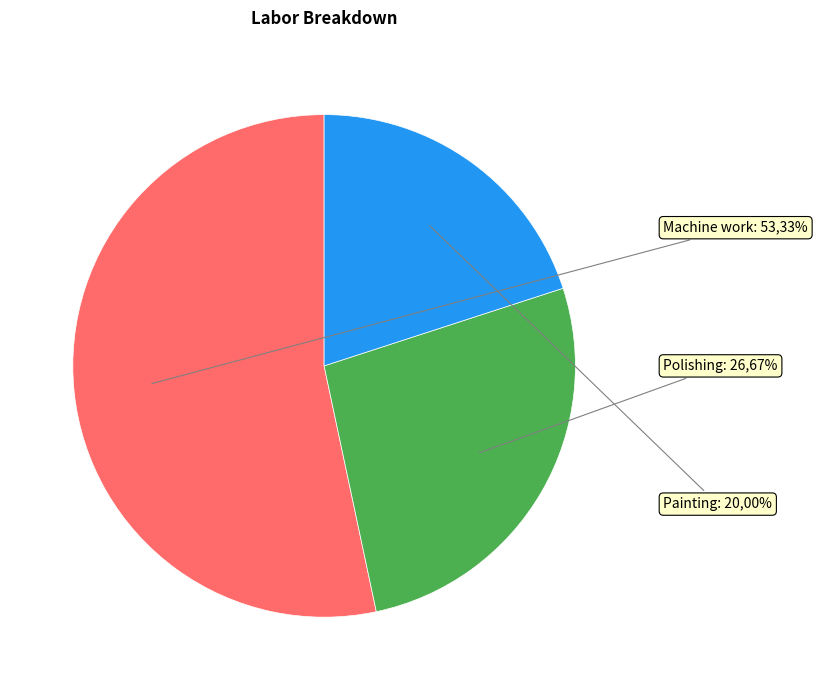

The Polishing slice represents 27% of the pie. True or false?

True